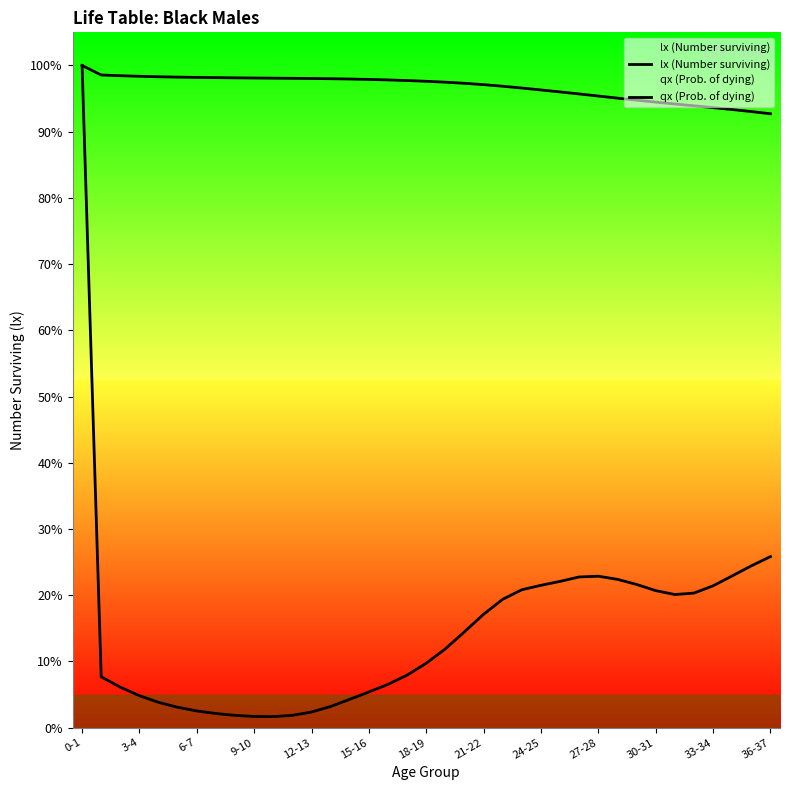

What are all the series names shown in the legend?

lx (Number surviving), qx (Prob. of dying)